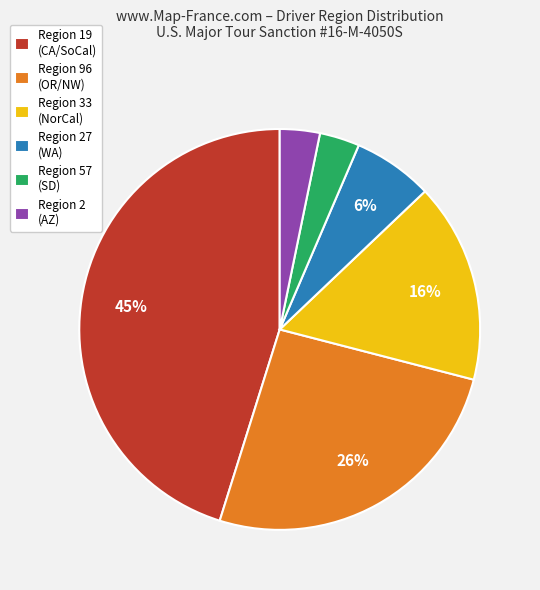

How many slices are in this pie chart?

6